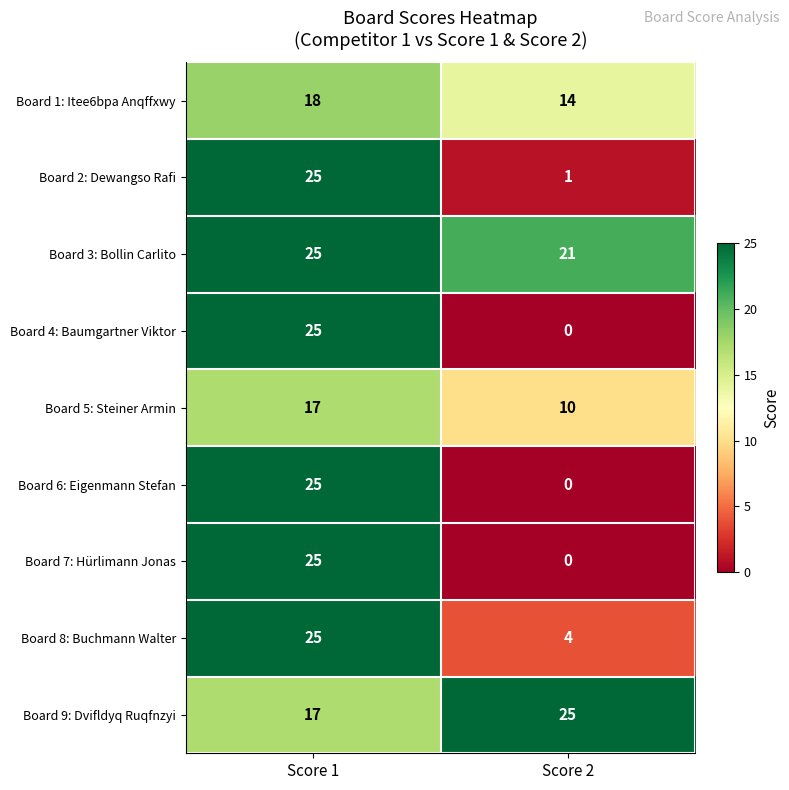

What is the spread (max minus min) of values at Score 2?

25